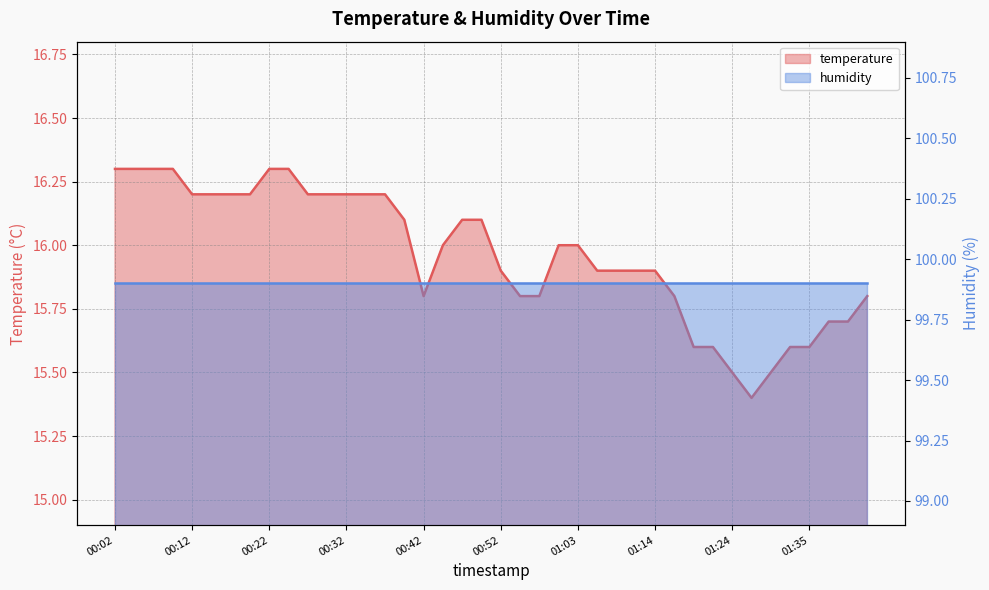

Does the chart display data point markers on the line(s)?

No